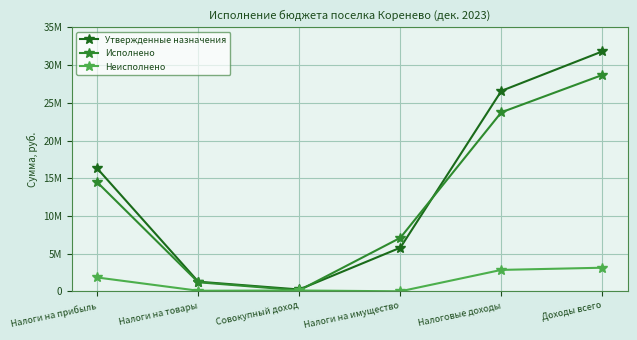

Reading left to right, extract all data points from this chart.

Утвержденные назначения: 16298824.0	1278200.0	240963.0	5786148.0	26588548.0	31829981.0
Исполнено: 14465032.4	1201202.8	131916.5	7096751.6	23748878.7	28700792.7
Неисполнено: 1833791.6	76997.2	109046.5	0.0	2839669.3	3129188.3